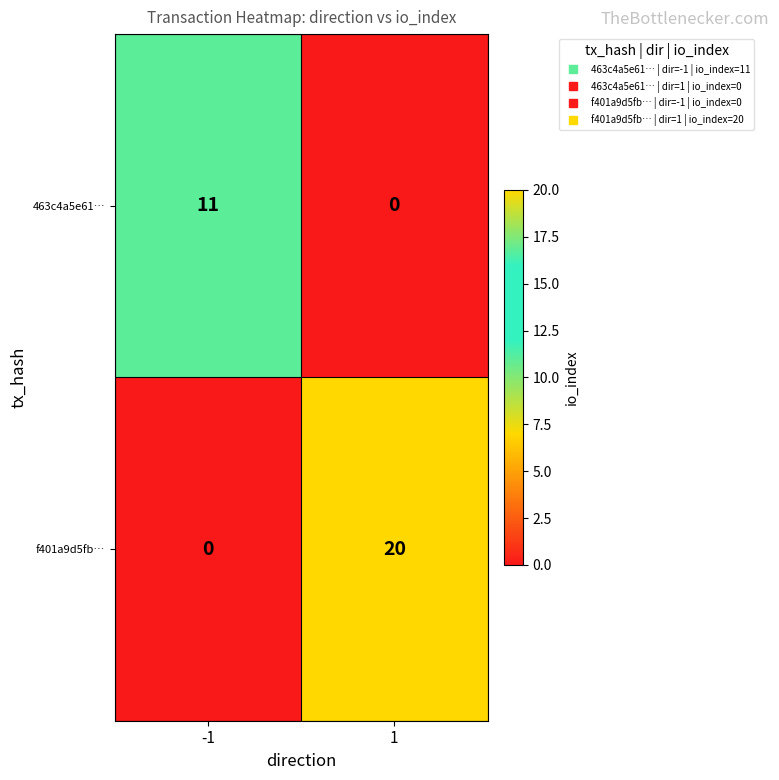

The value of f401a9d5fb… at -1 is 9. True or false?

False